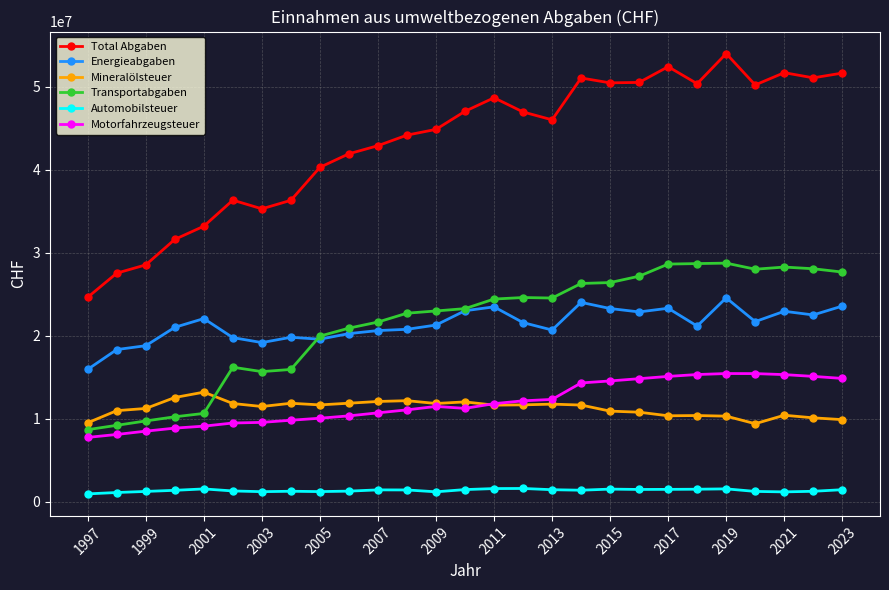

At how many categories does at least one series exceed 3437852?

27